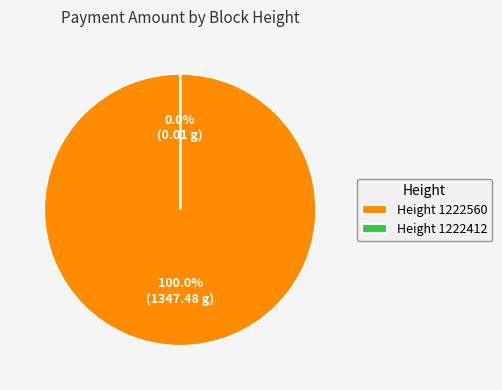

Which category has the smallest portion of the pie?

1222412